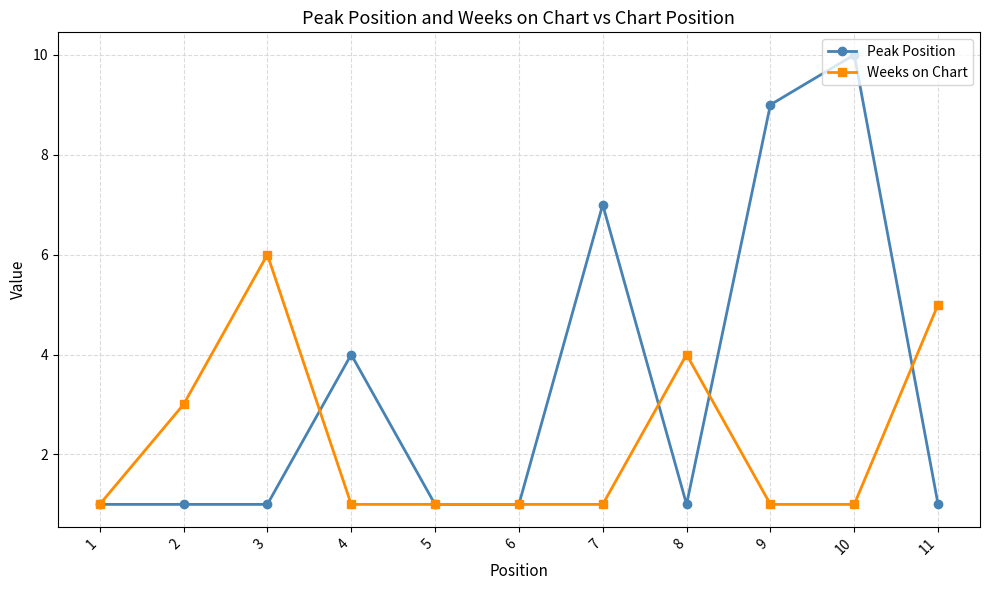

Is it true that Peak Position equals 10 at 10?

True